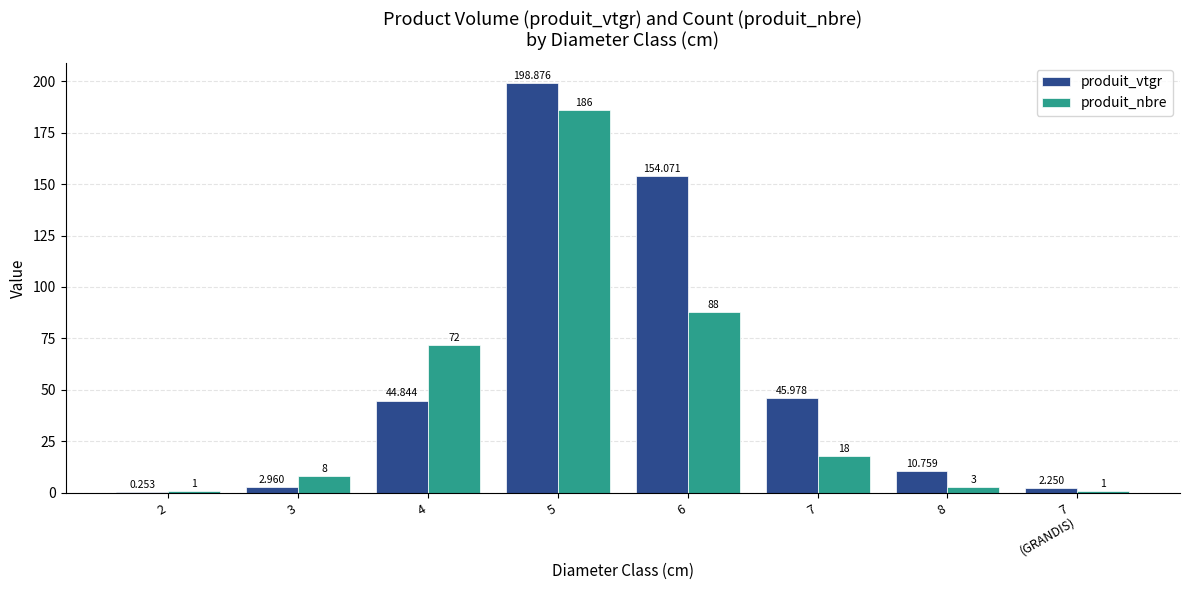

Which series has the largest total across all categories?

produit_vtgr